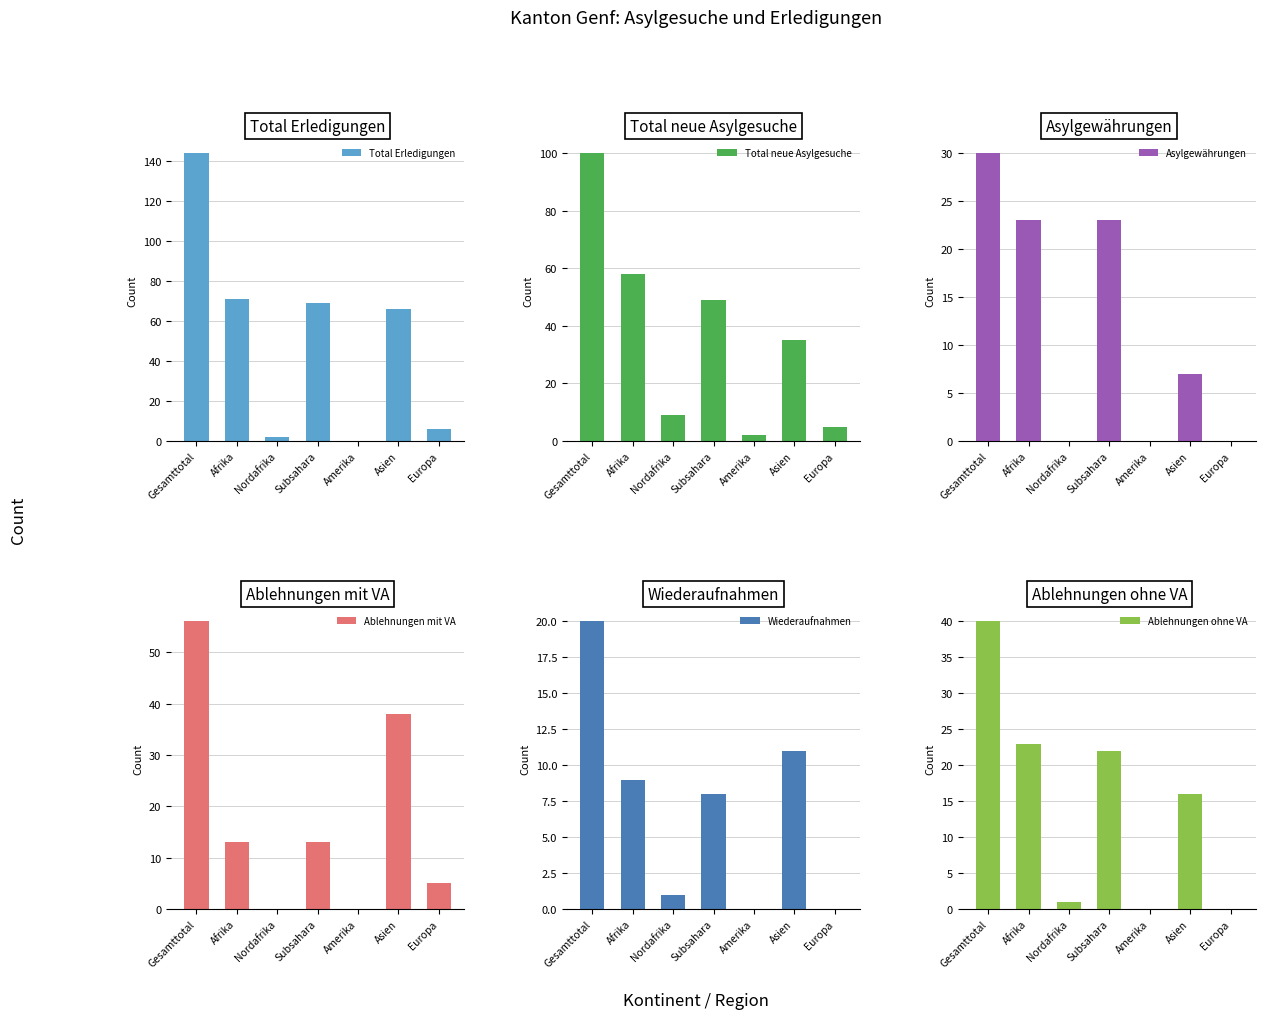

How many bars are there in each group?

6